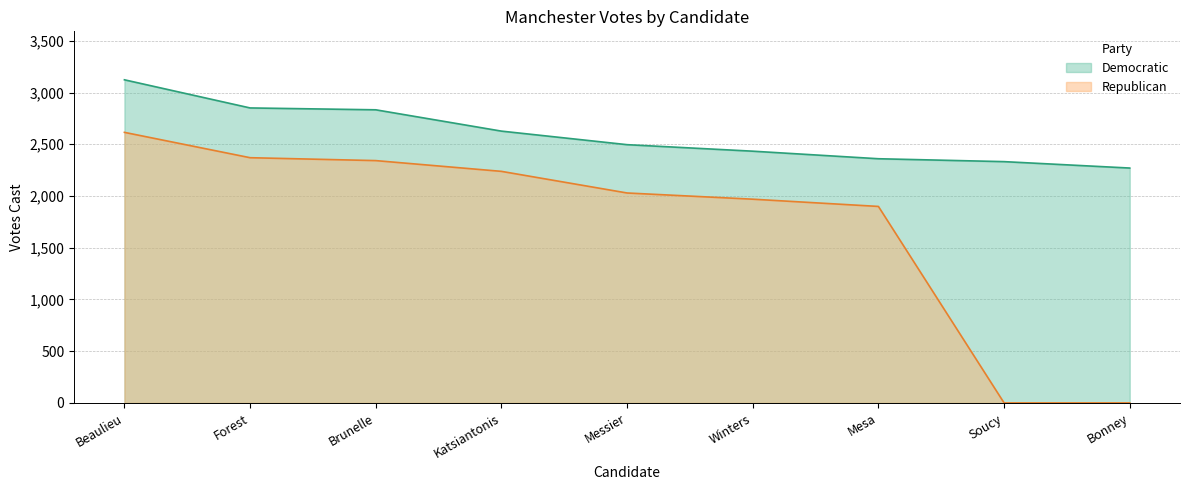

Reading right to left, extract all data points from this chart.

Democratic: 2270	2332	2360	2433	2496	2627	2833	2851	3123
Republican: 0	0	1899	1969	2029	2238	2342	2370	2615